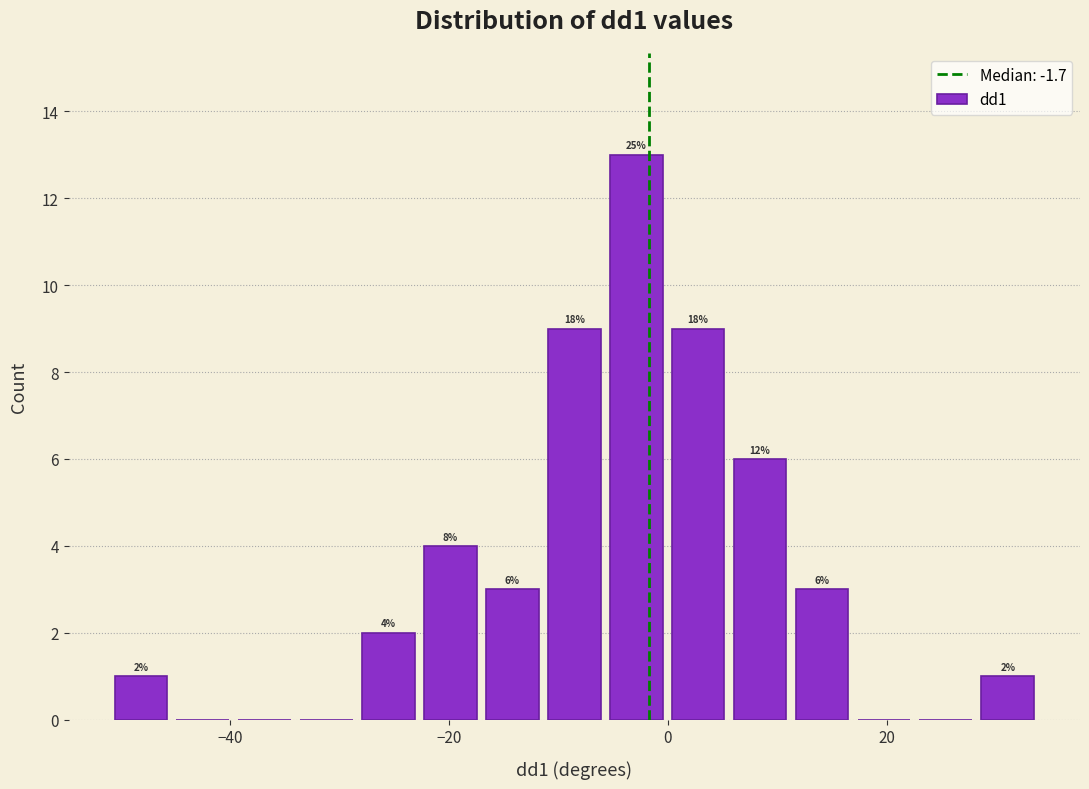

Read against the x-axis, roughly where is the centre of the tallest bar?

-2